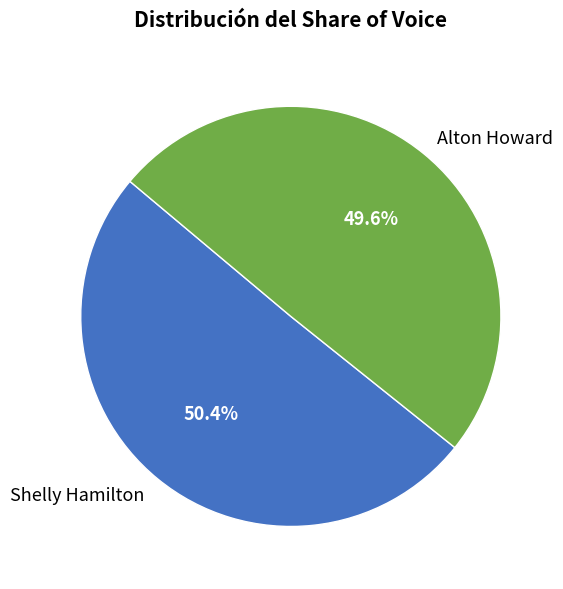

To the nearest percent, what is the combined percentage of Alton Howard and Shelly Hamilton?

100%